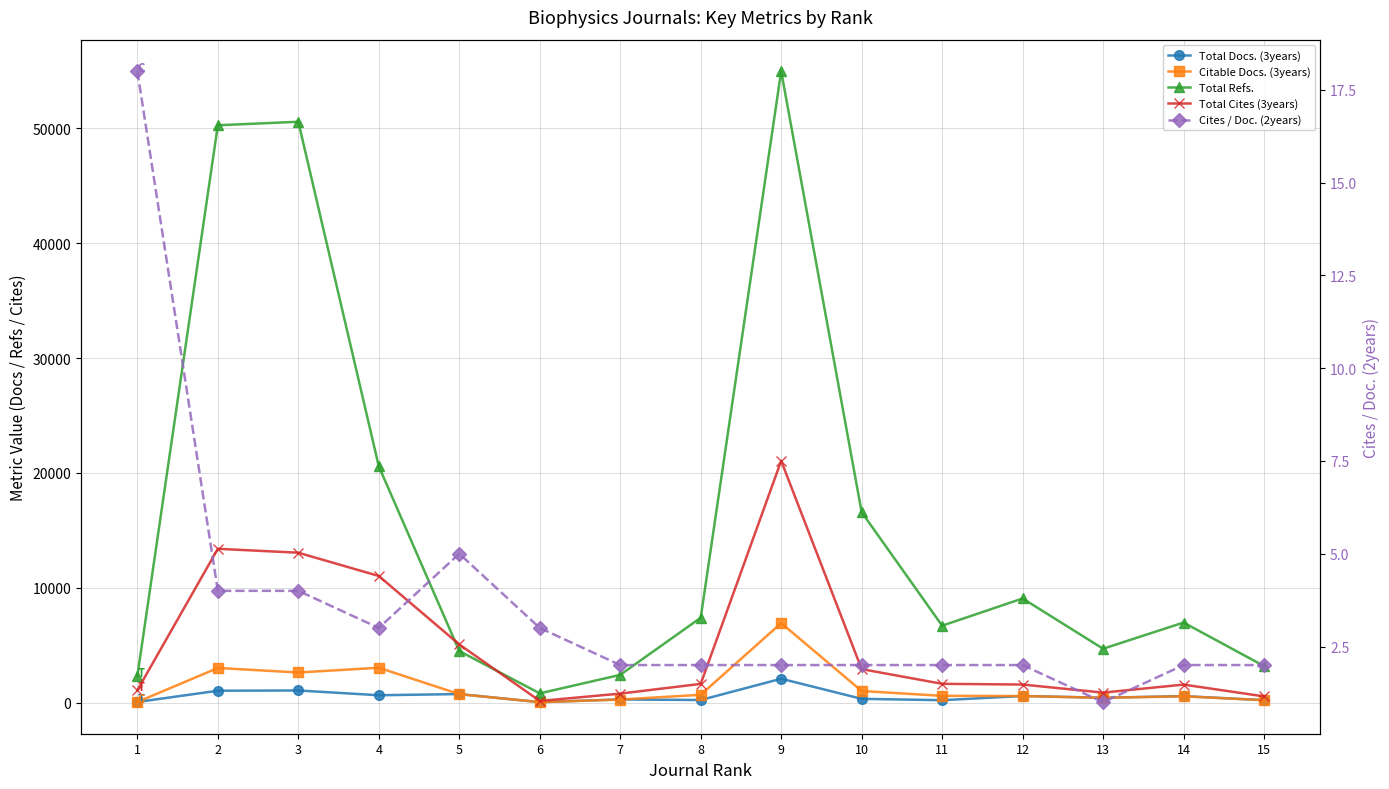

What are all the series names shown in the legend?

Total Docs. (3years), Citable Docs. (3years), Total Refs., Total Cites (3years), Cites / Doc. (2years)